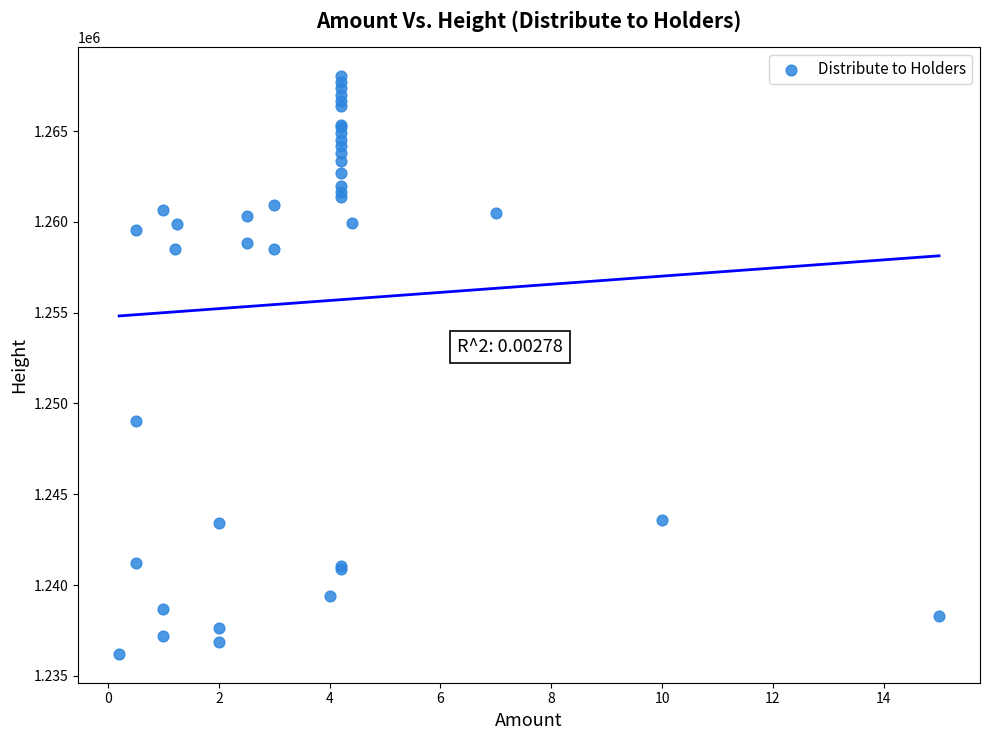

What Y value in the scatter plot is closest to 1252128?

1249050